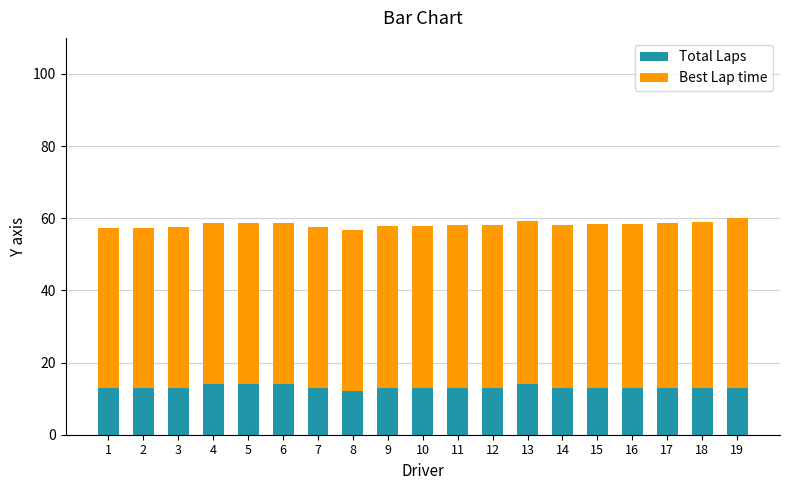

What is the lowest value of the Total Laps series?

12.0